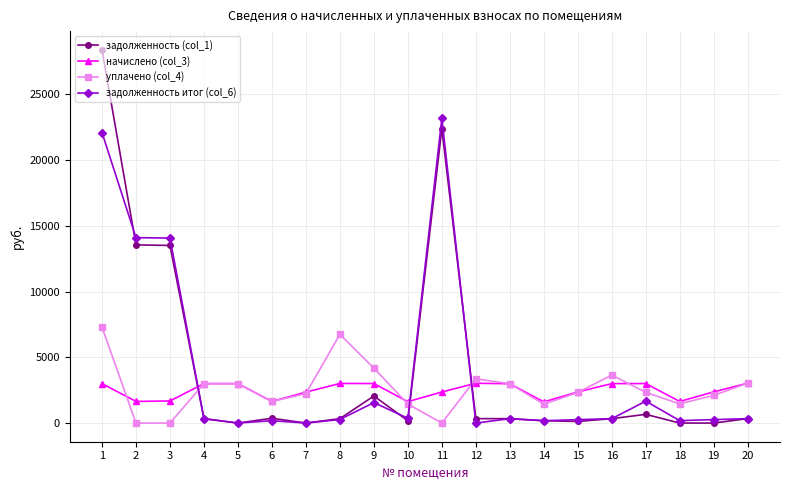

What is the difference between the second highest and minimum values in the задолженность (col_1) series?

22396.3